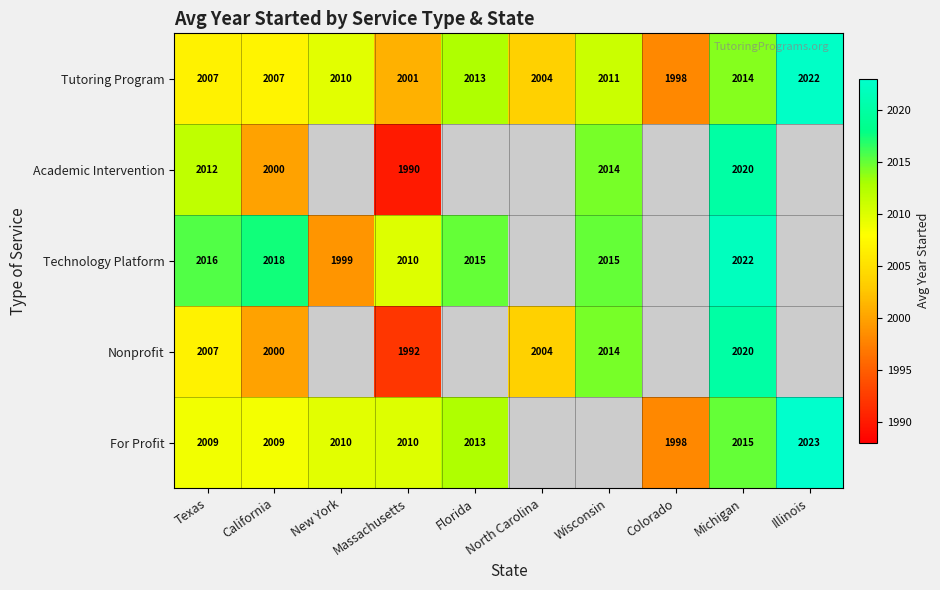

At how many categories does at least one series exceed 1996?

10